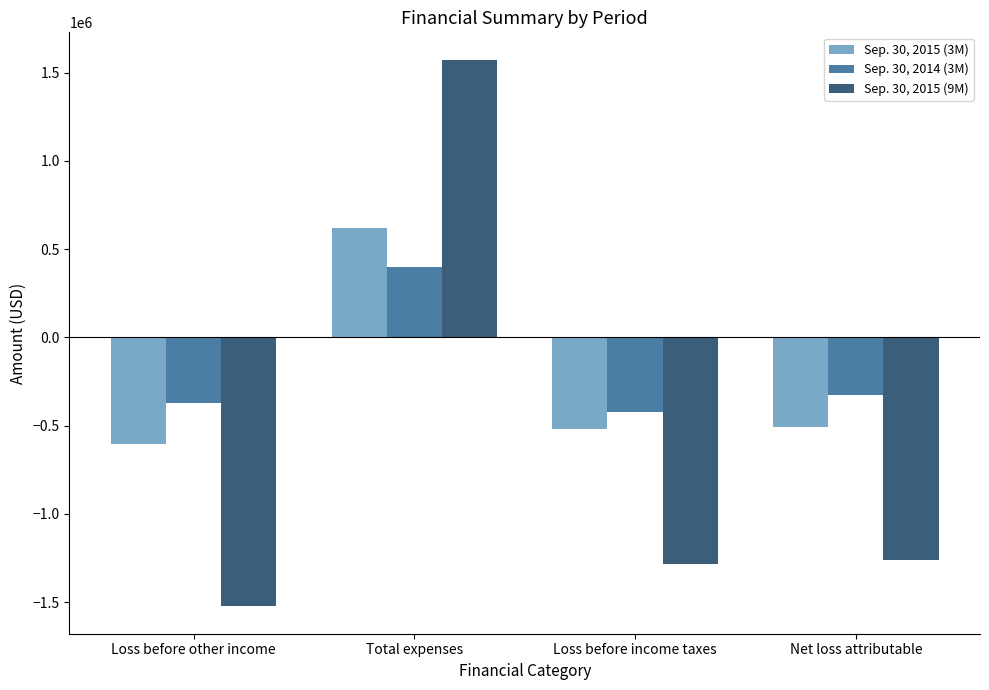

The value of Sep. 30, 2014 (3M) at Loss before income taxes is -420841. True or false?

True